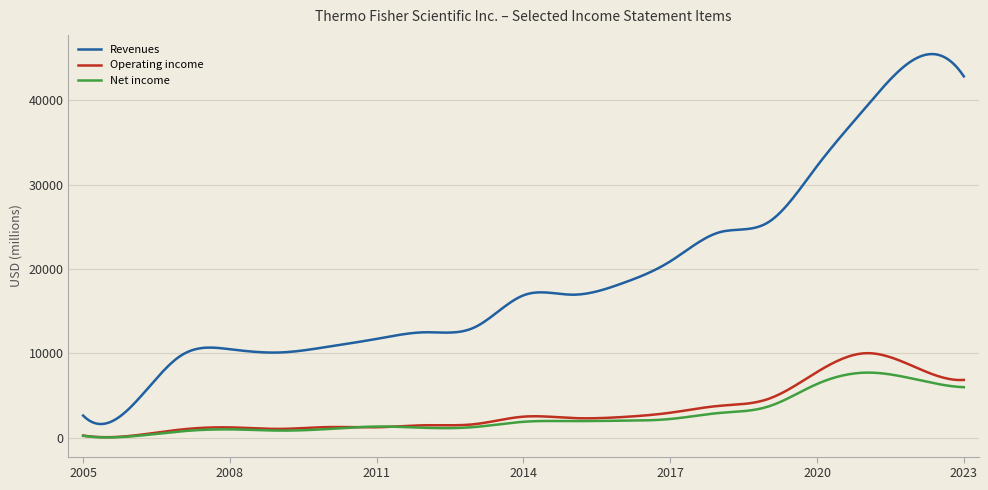

Rank the series by their maximum value, from highest to lowest.

Revenues, Operating income, Net income